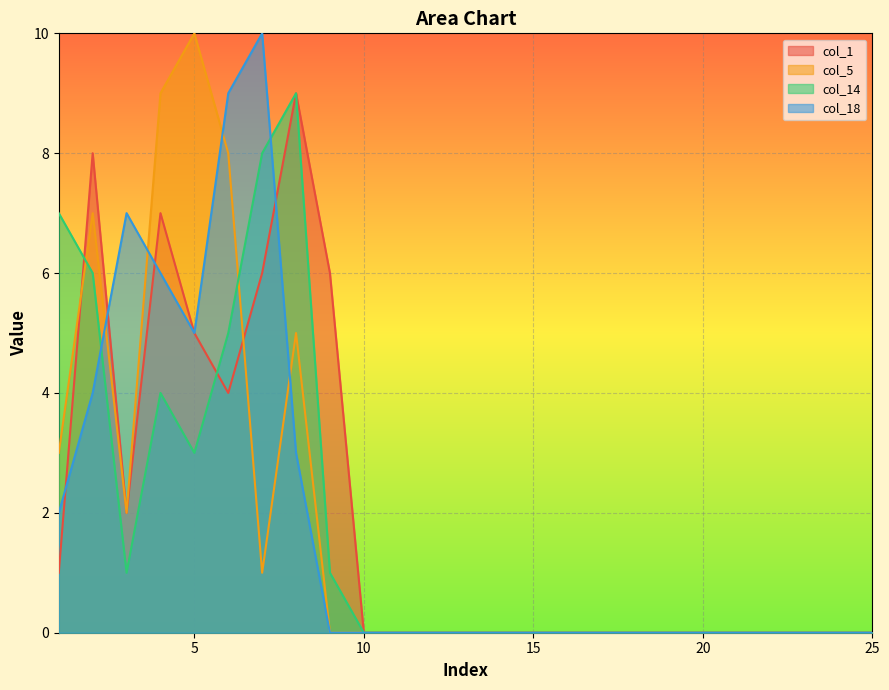

List the series in order of their overall mean, lowest first.

col_14, col_5, col_18, col_1